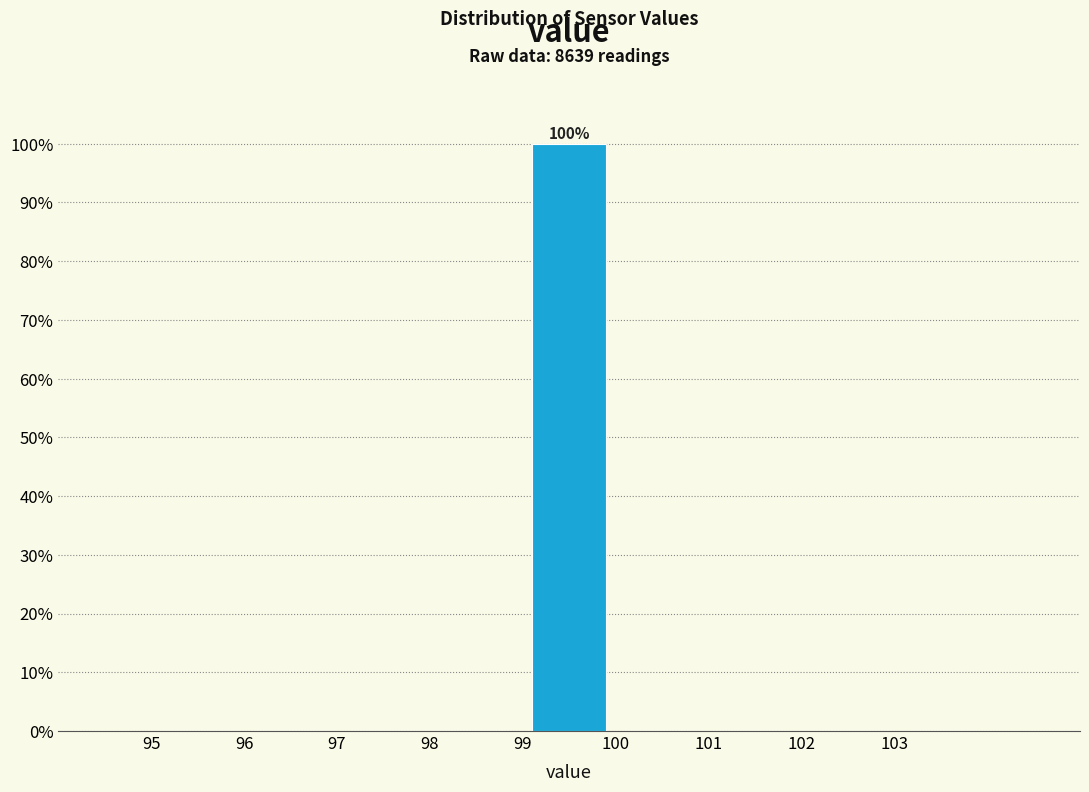

Over which range of the x-axis is the bar tallest?

99 to 100